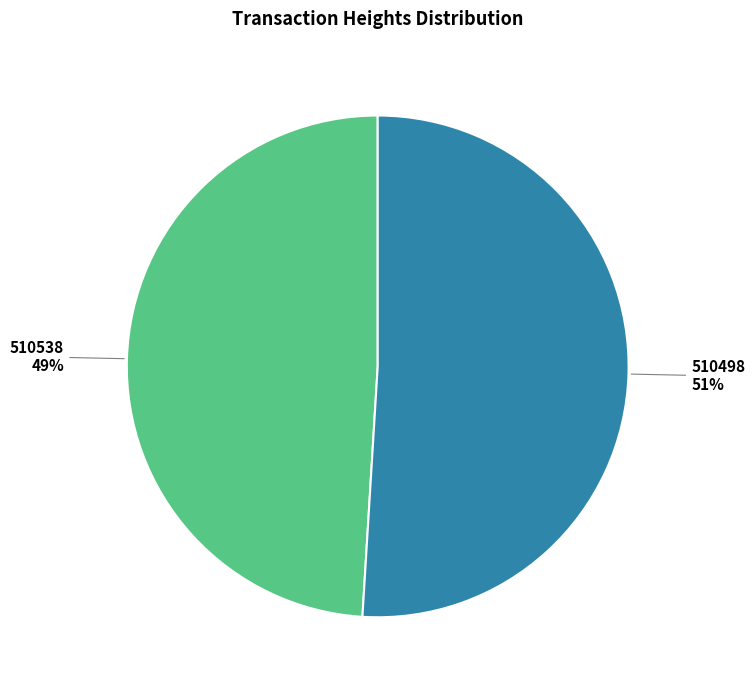

Is there any slice that represents more than half of the pie?

Yes